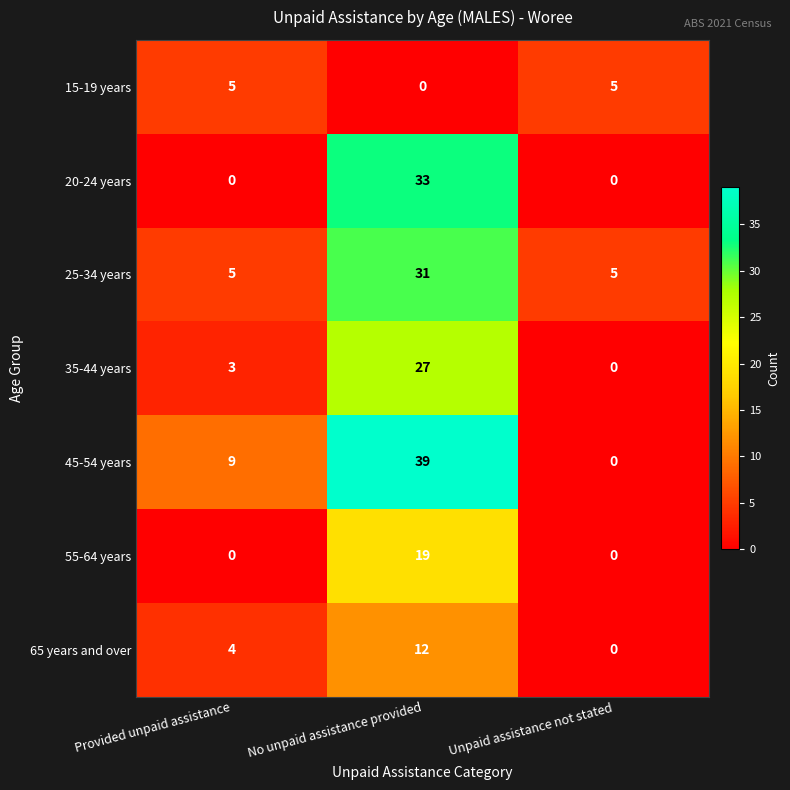

What is the difference between the 20-24 years values at No unpaid assistance provided and Provided unpaid assistance?

33